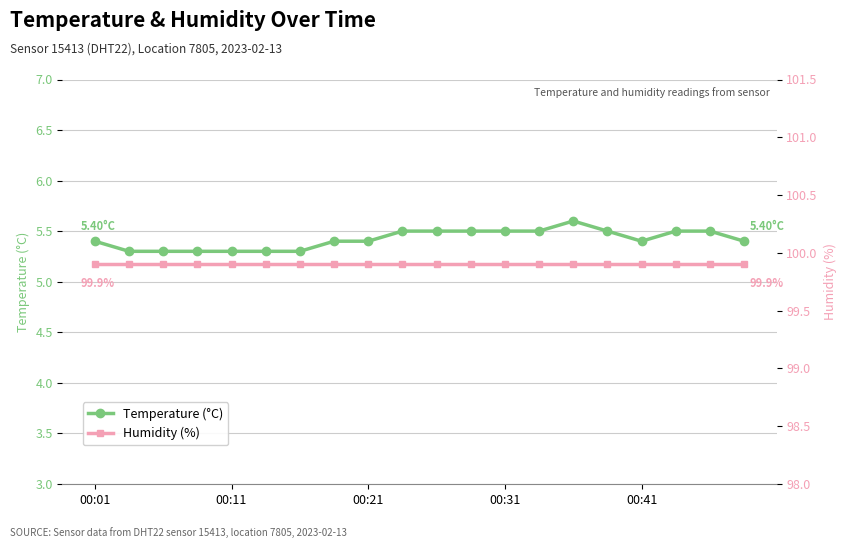

What are all the series names shown in the legend?

Temperature (°C), Humidity (%)